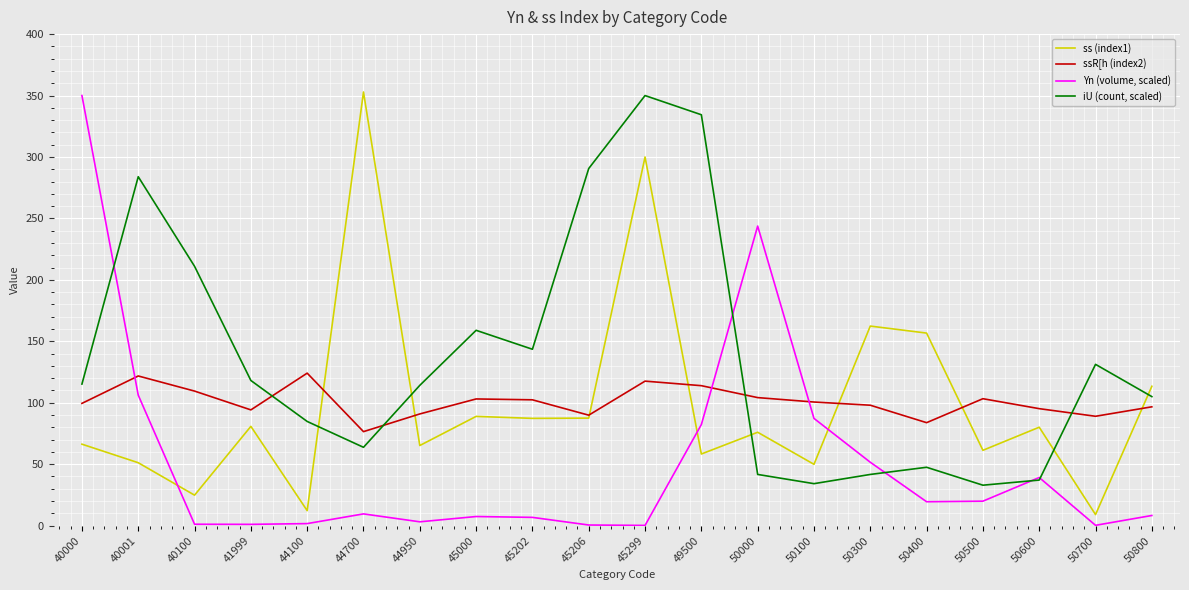

Where is the first local maximum for ss (index1)?

41999